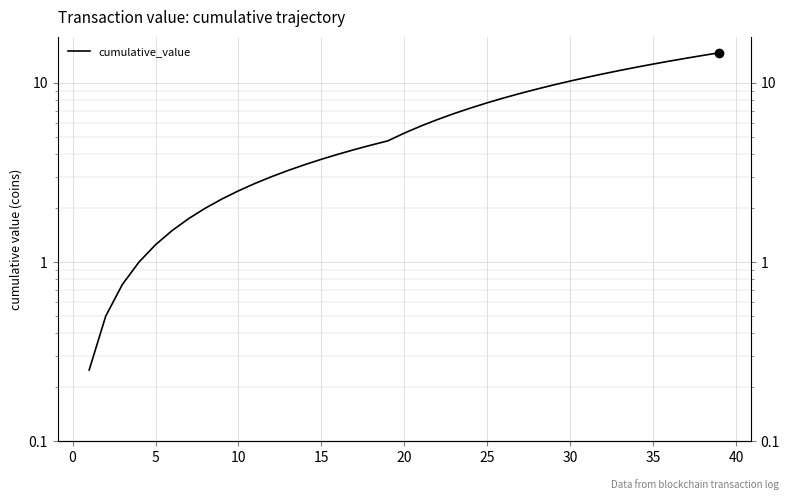

What is the minimum value shown in the chart?

0.2